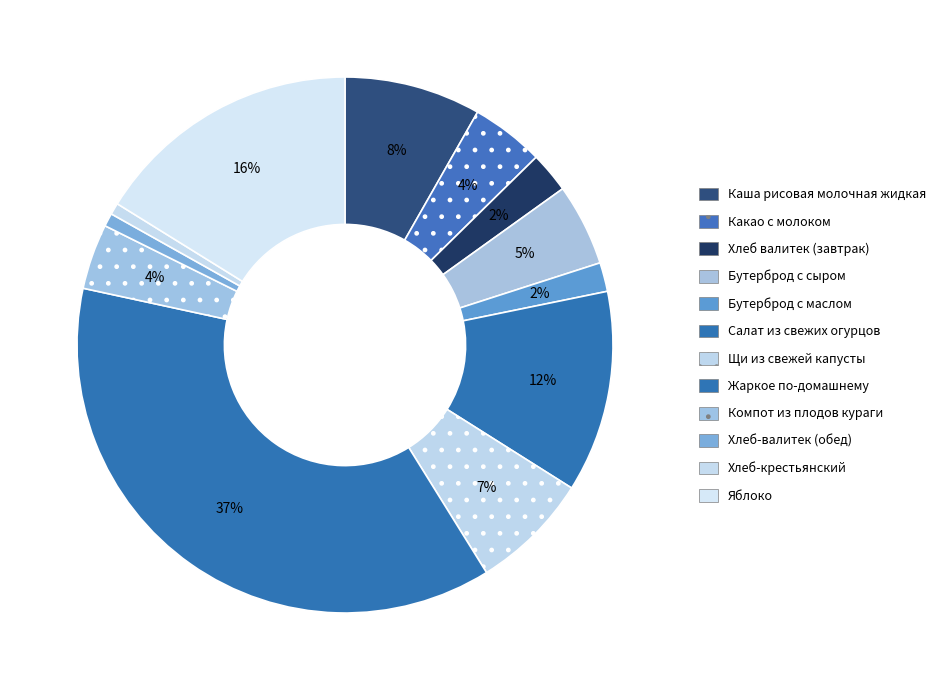

What is the largest slice in the pie chart?

Жаркое по-домашнему